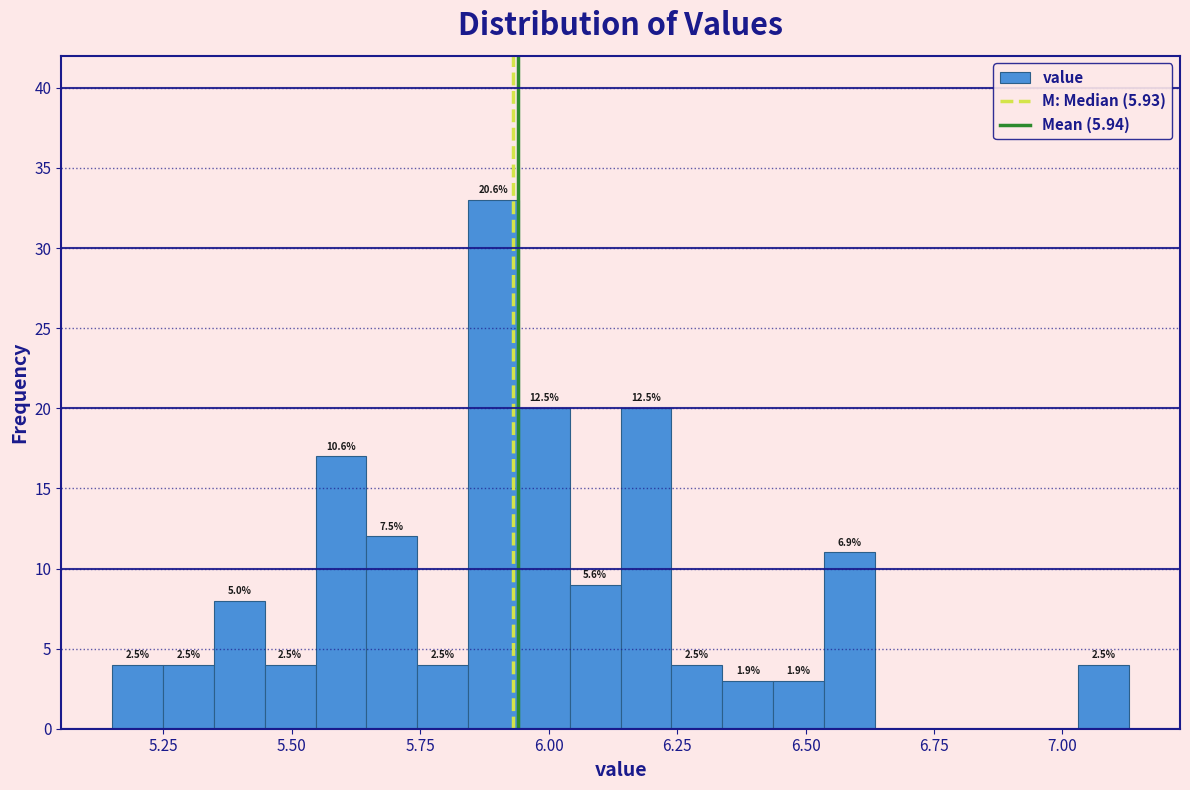

Read against the x-axis, roughly where is the centre of the tallest bar?

5.90